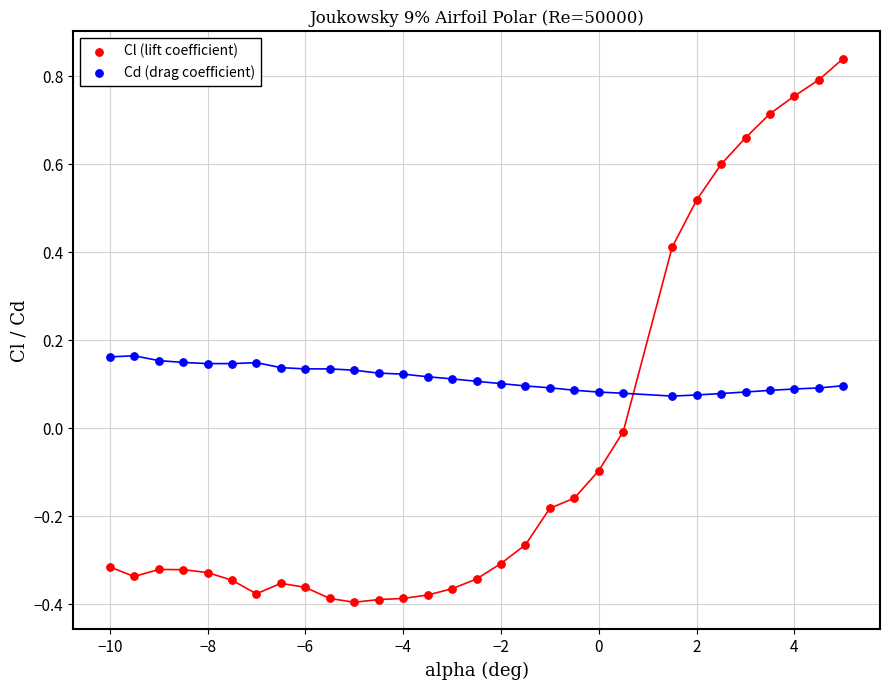

Which series has the widest spread of Y values?

Cl (lift coefficient)